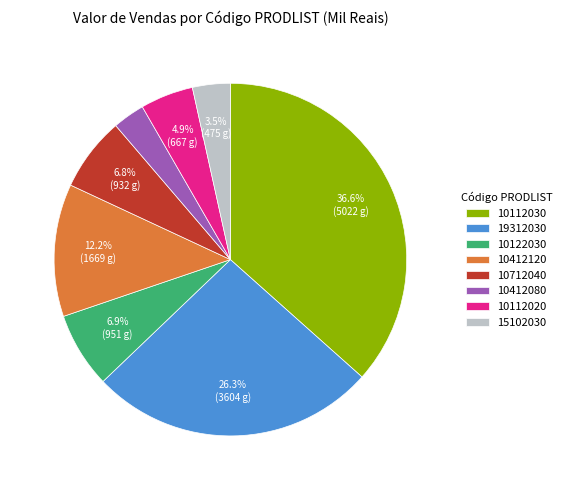

Does 10712040 represent more than half of the total?

No